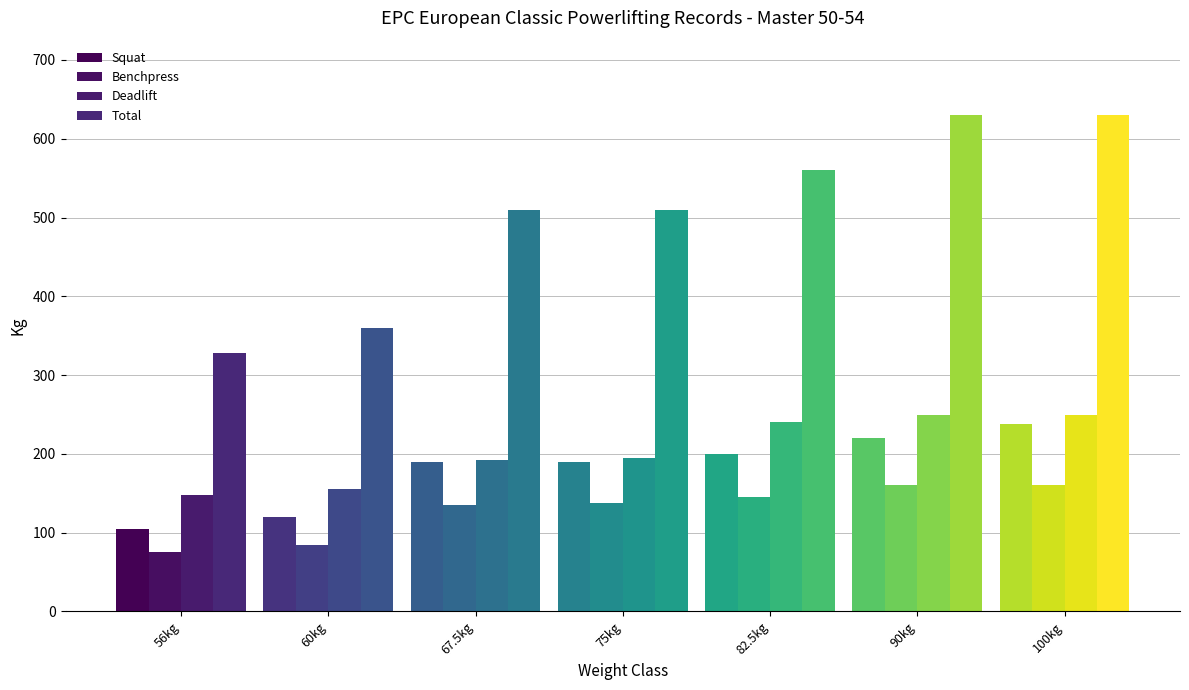

The Benchpress series shows 249.2 at 82.5kg. True or false?

False